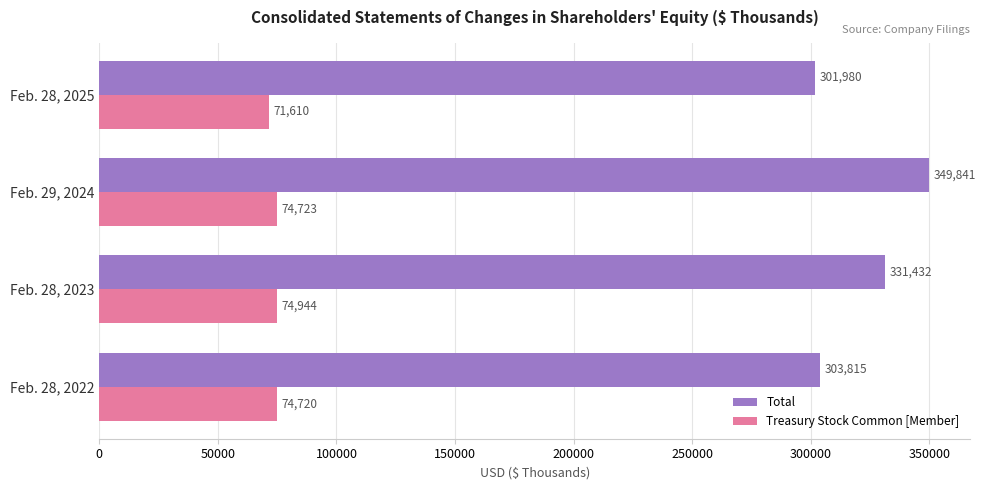

Which series has the largest total across all categories?

Total